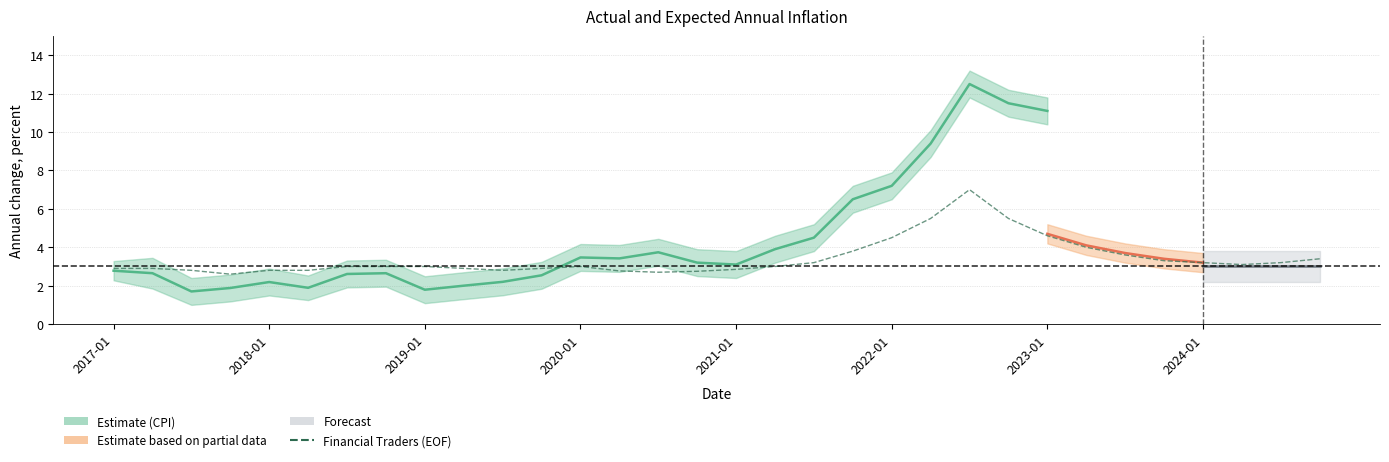

What is the label of the 21st point from the right?

2019-10